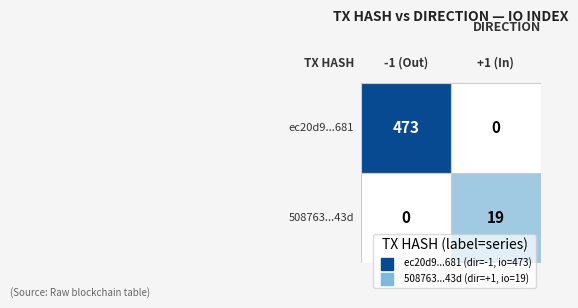

The ec20d9949b809b3ed64a6c8a71a7104e8cce681 series shows 0 at direction. True or false?

False